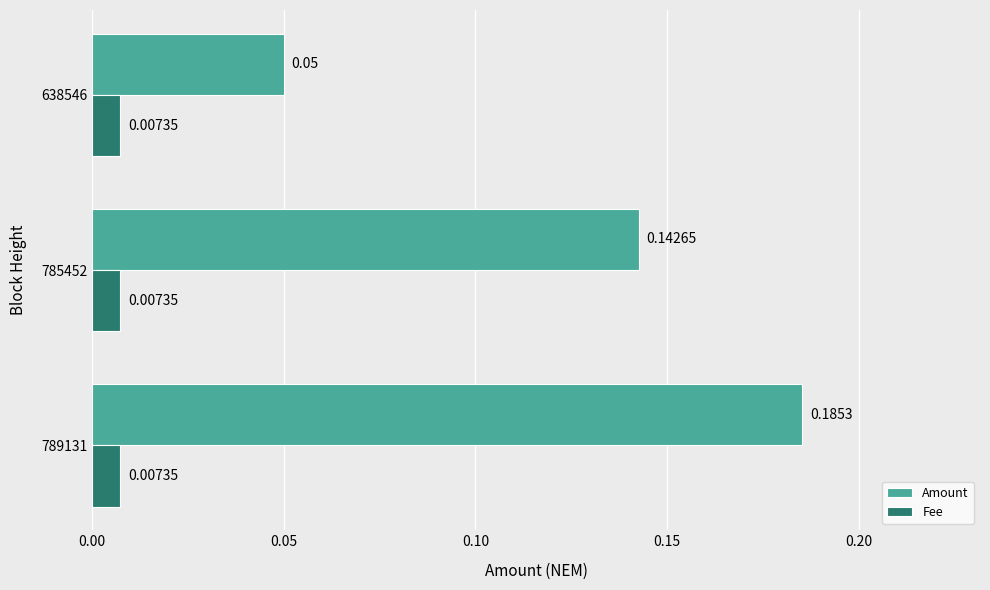

How many distinct data groups are displayed?

2